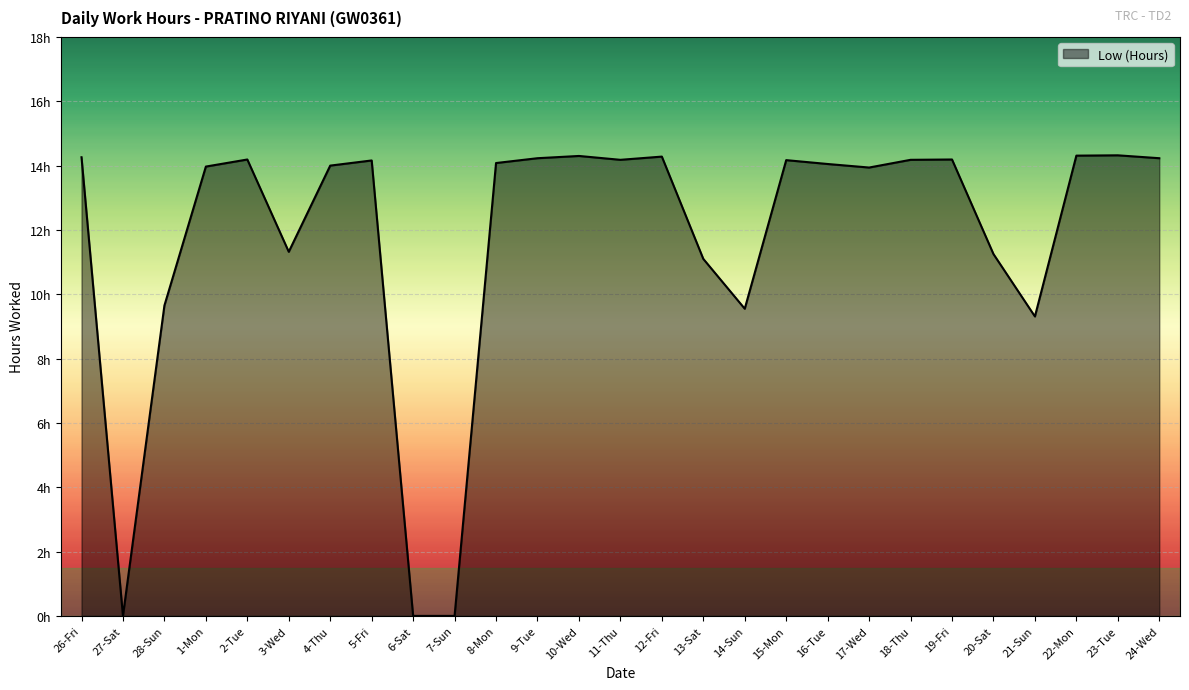

List the labels in order of value, smallest first.

27-Sat, 6-Sat, 7-Sun, 21-Sun, 14-Sun, 28-Sun, 13-Sat, 20-Sat, 3-Wed, 17-Wed, 1-Mon, 4-Thu, 16-Tue, 8-Mon, 5-Fri, 15-Mon, 11-Thu, 18-Thu, 2-Tue, 19-Fri, 9-Tue, 24-Wed, 26-Fri, 12-Fri, 10-Wed, 22-Mon, 23-Tue